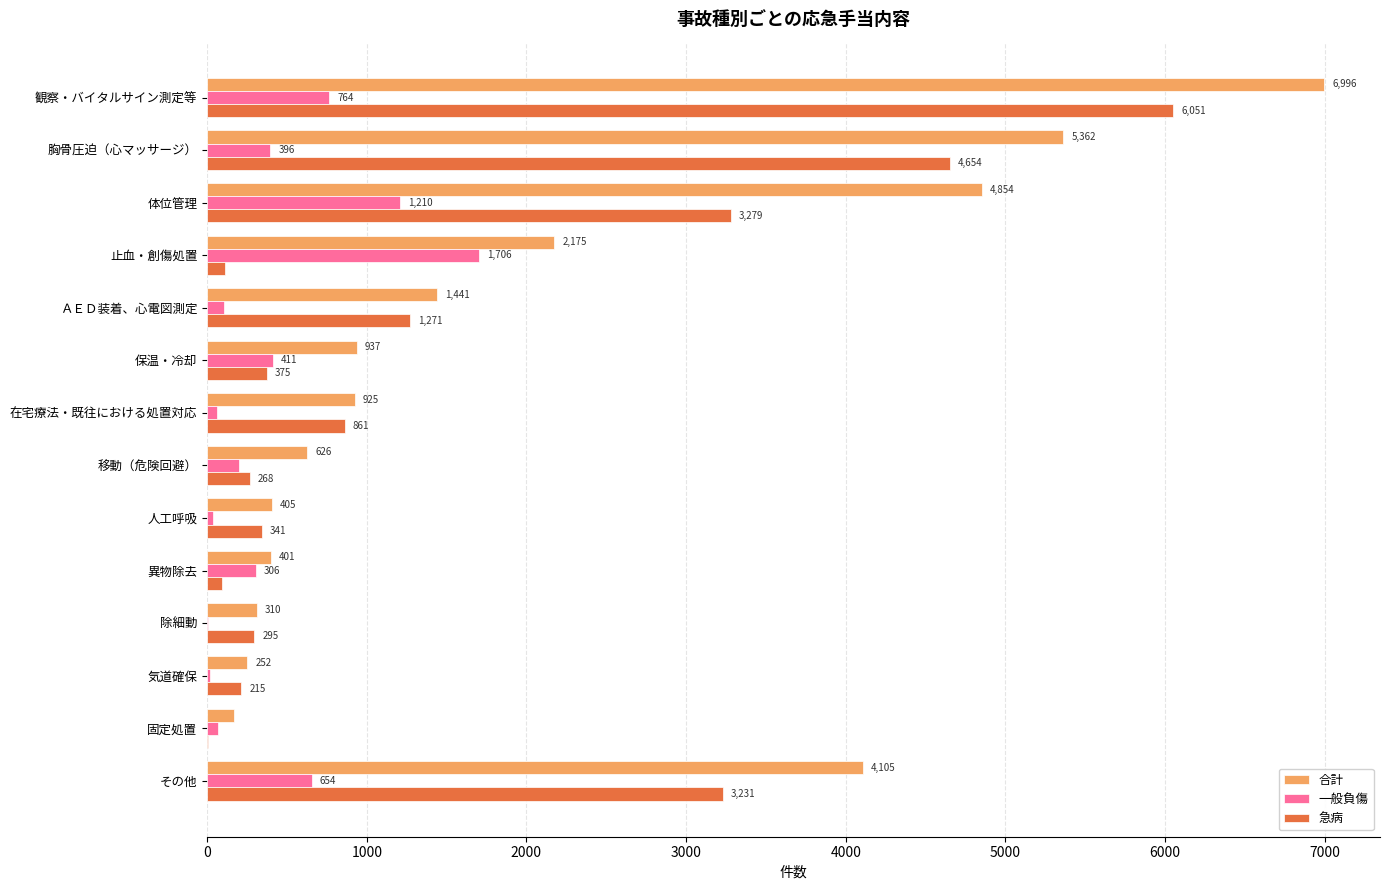

Read the 一般負傷 value at 止血・創傷処置, to the nearest 100.

1700